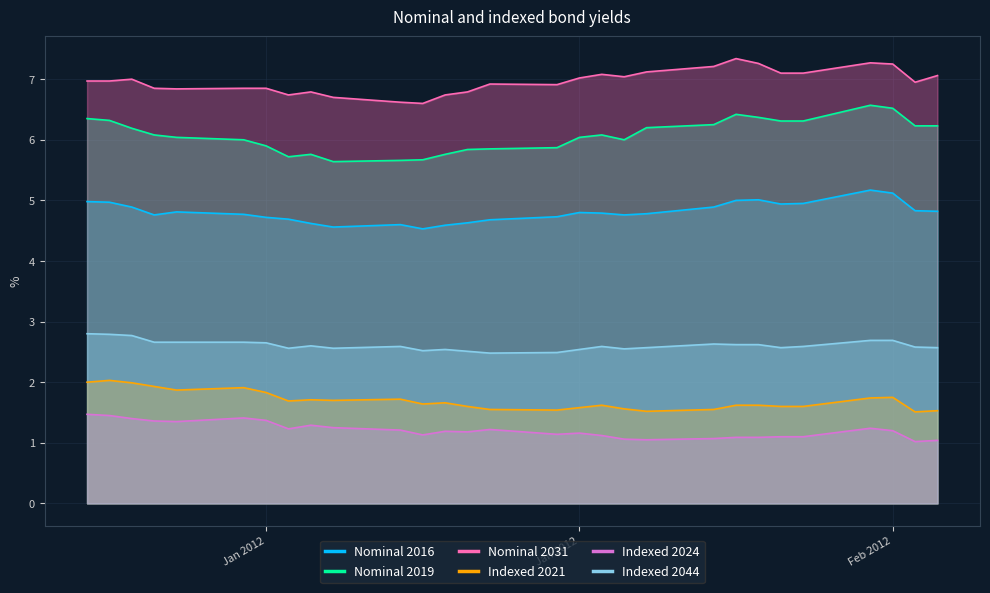

True or false: Nominal 2019 and Indexed 2021 intersect in this chart.

False